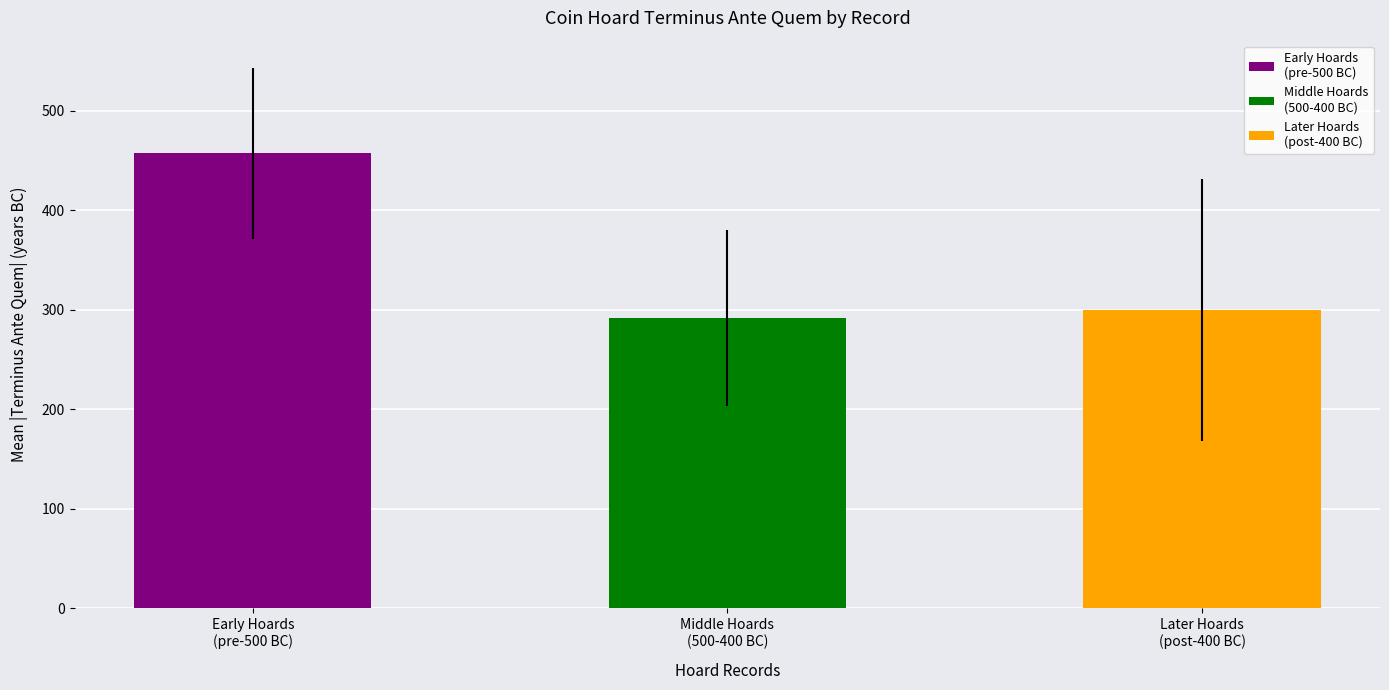

Are the bars horizontal?

No